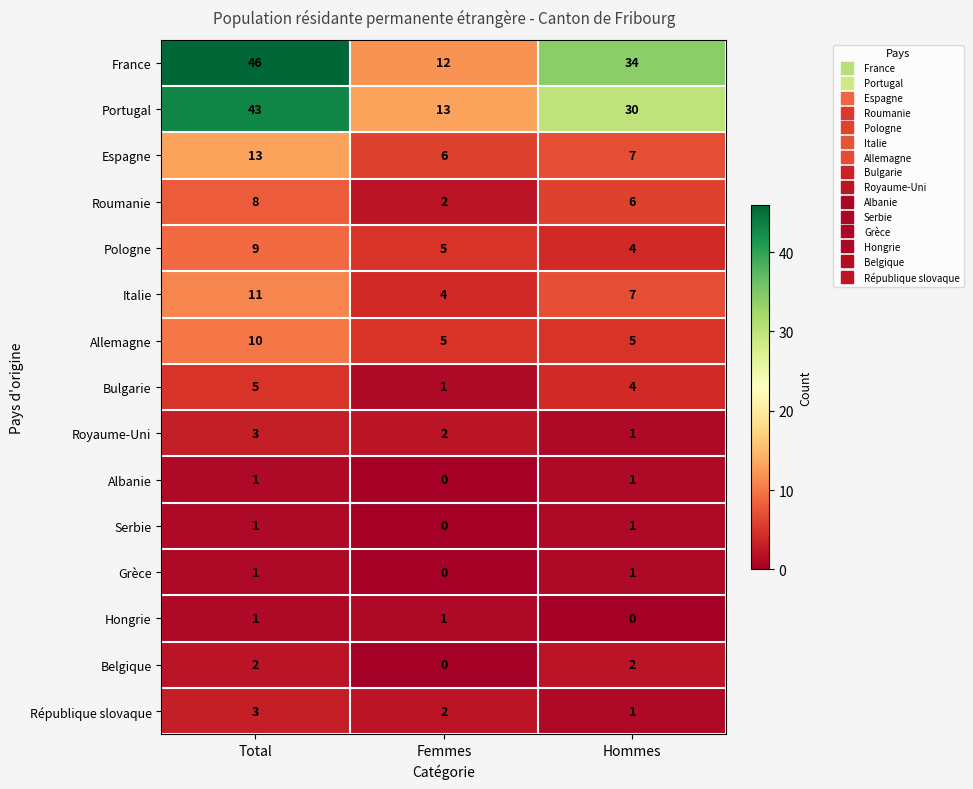

At how many categories does at least one series exceed 10?

3